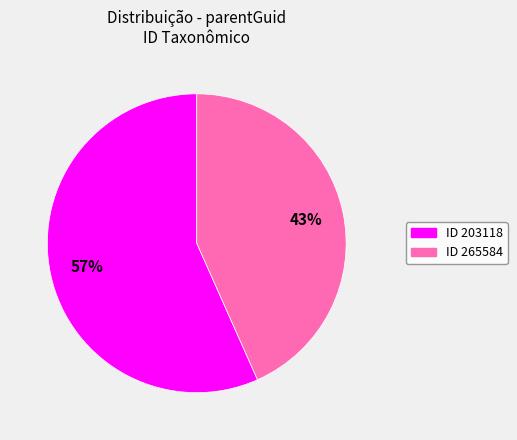

To the nearest percent, what is the average slice percentage?

50%